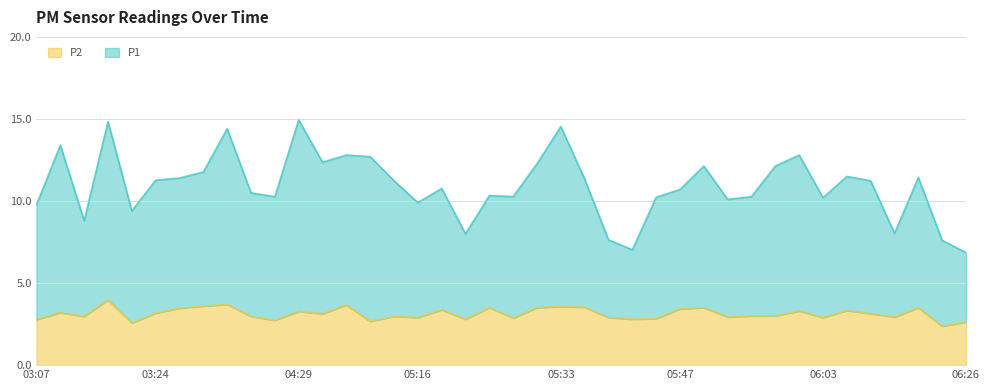

At which label does P2 reach its peak?

03:18